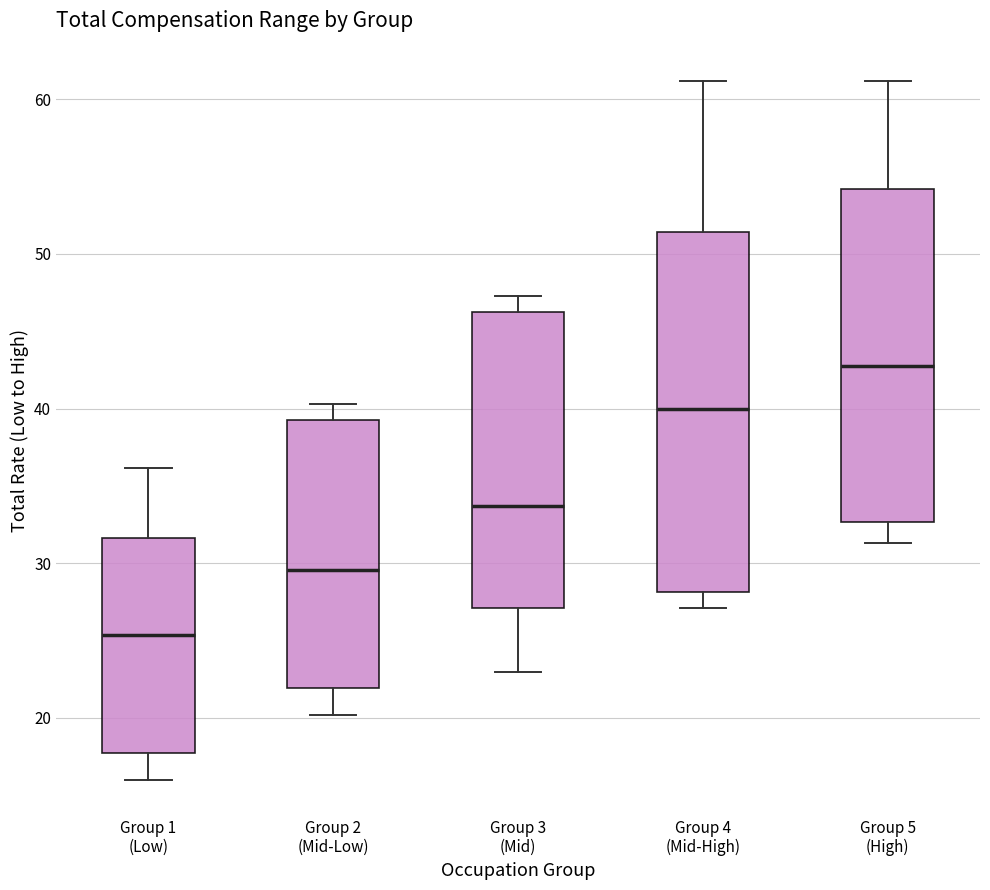

Reading left to right, transcribe this box plot: for each box, give where its median line is, the range the box spans, and where its two whiskers end, as read against the y-axis. The values are not printed on the chart, so give them approximately, as read against the axis.

Group 1 (Low): median 25, box 18 to 32, whiskers 16 to 36
Group 2 (Mid-Low): median 30, box 22 to 39, whiskers 20 to 40
Group 3 (Mid): median 34, box 27 to 46, whiskers 23 to 47
Group 4 (Mid-High): median 40, box 28 to 51, whiskers 27 to 61
Group 5 (High): median 43, box 33 to 54, whiskers 31 to 61